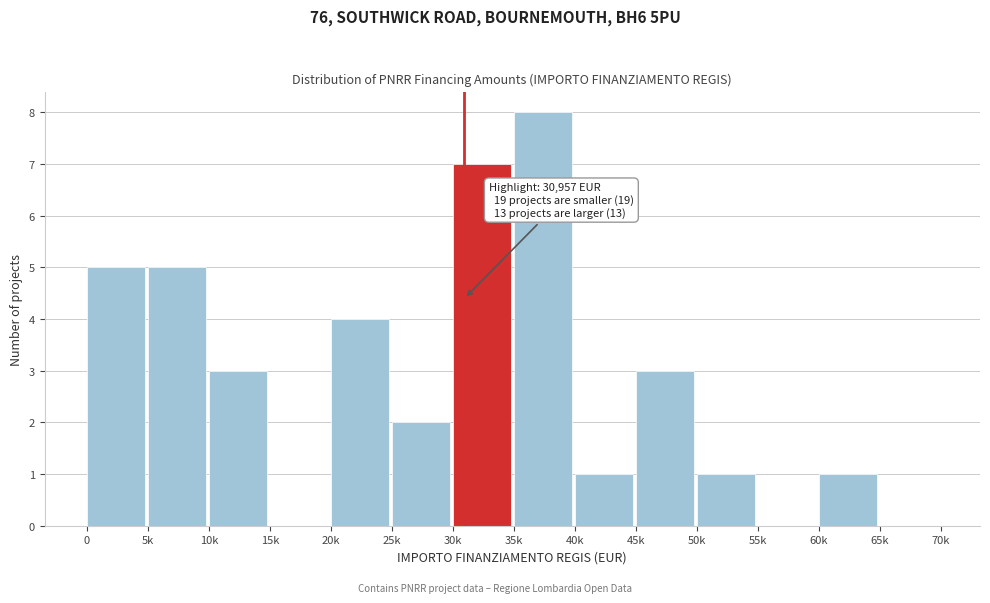

Reading left to right, list all the values displayed in this chart.

0=5	5k=5	10k=3	15k=0	20k=4	25k=2	30k=7	35k=8	40k=1	45k=3	50k=1	55k=0	60k=1	65k=0